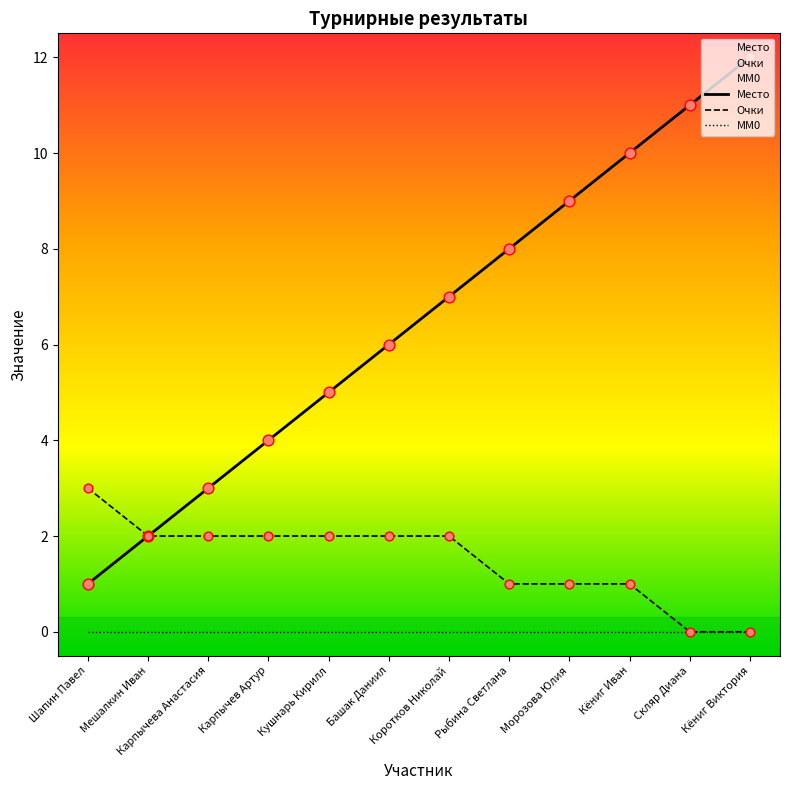

Which series contains the lowest Y value?

Очки